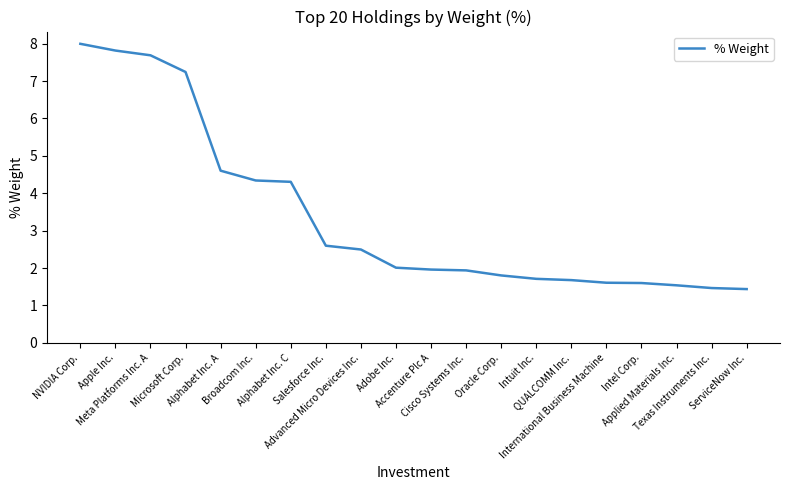

What is the greatest value displayed?

8.0